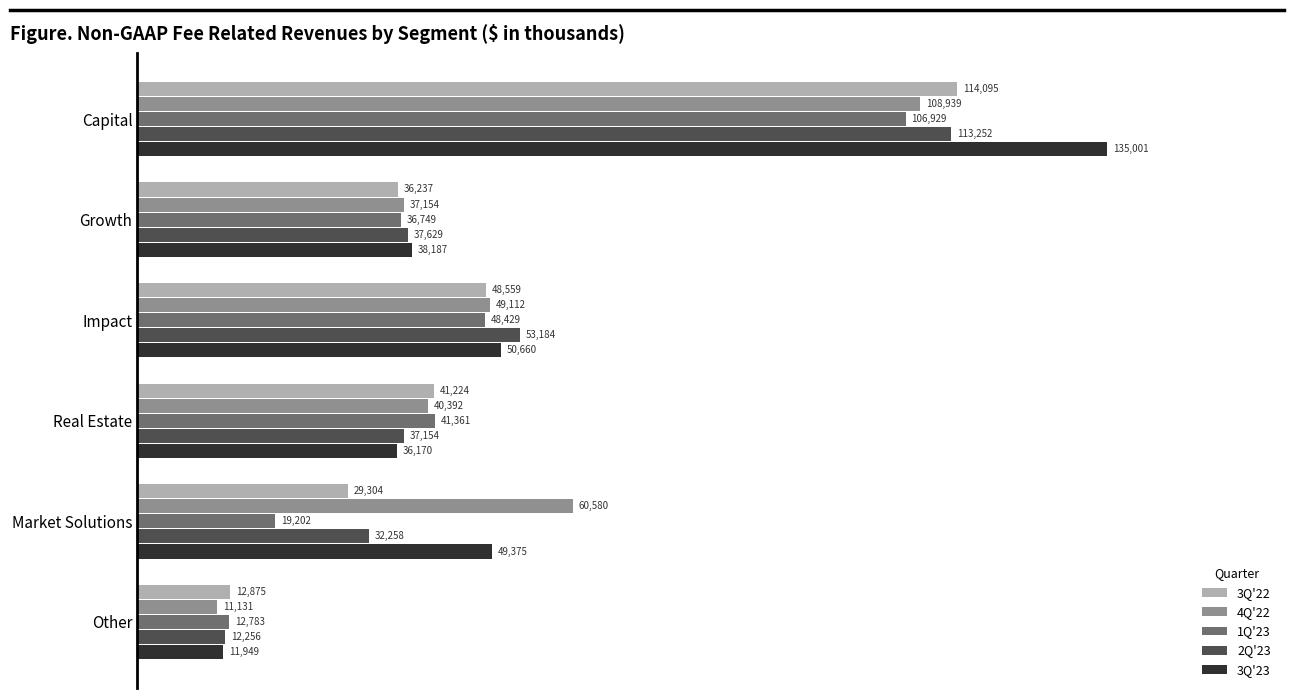

At which label does 3Q'23 reach its minimum?

Other